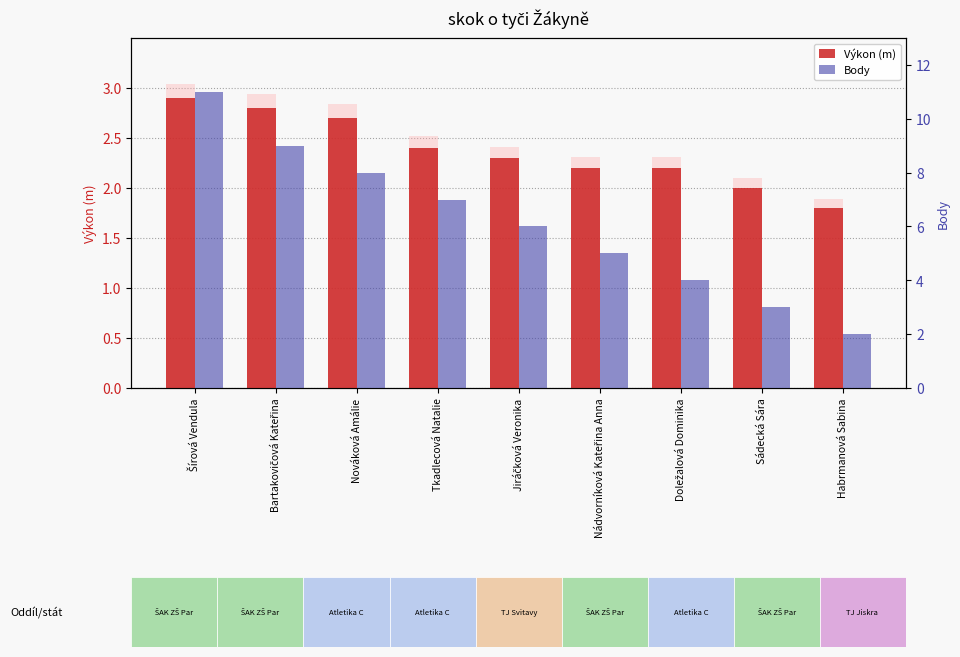

What is the sum of all Body values?

55.0